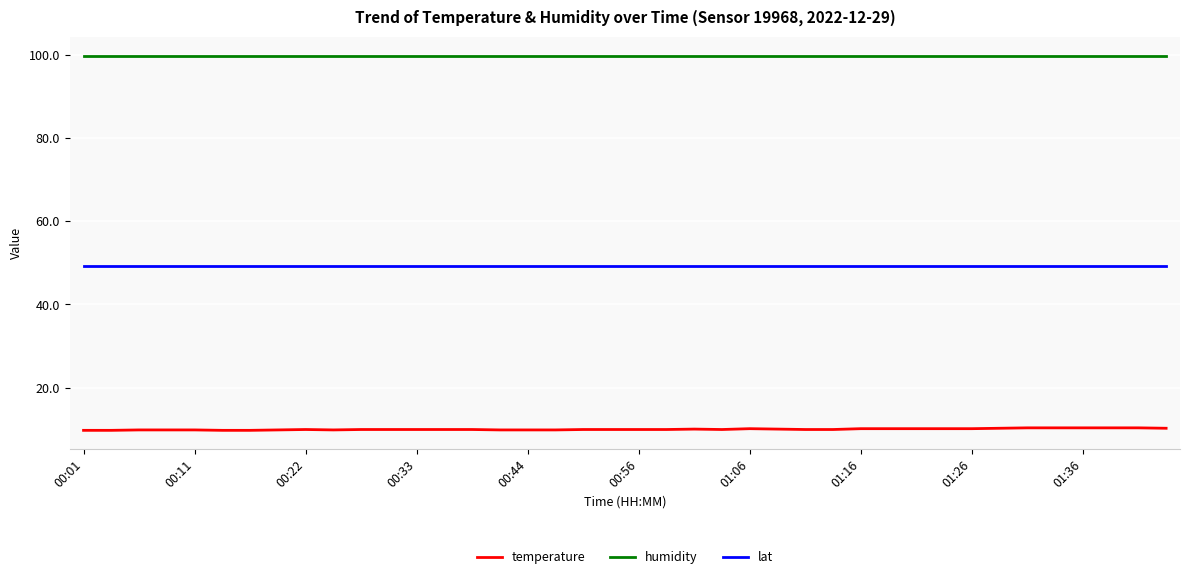

Rank the series by their average value, from lowest to highest.

temperature, lat, humidity